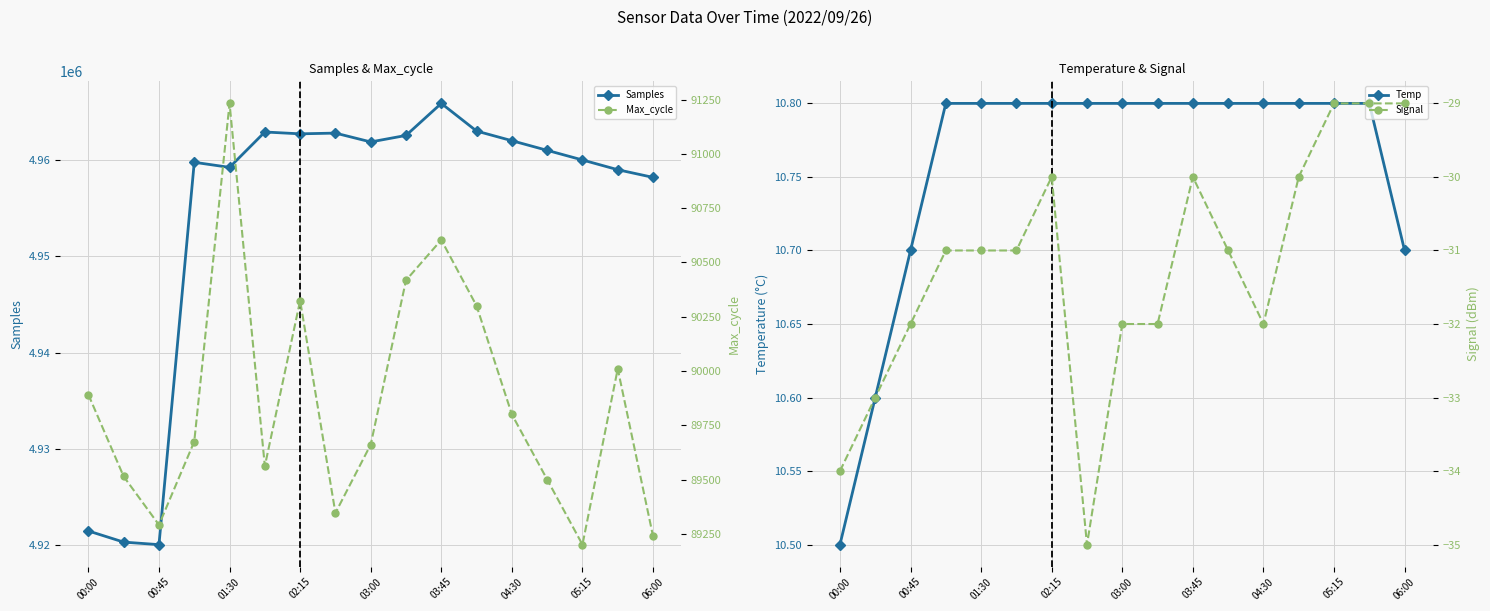

What is the highest value of the Samples series?

4965872